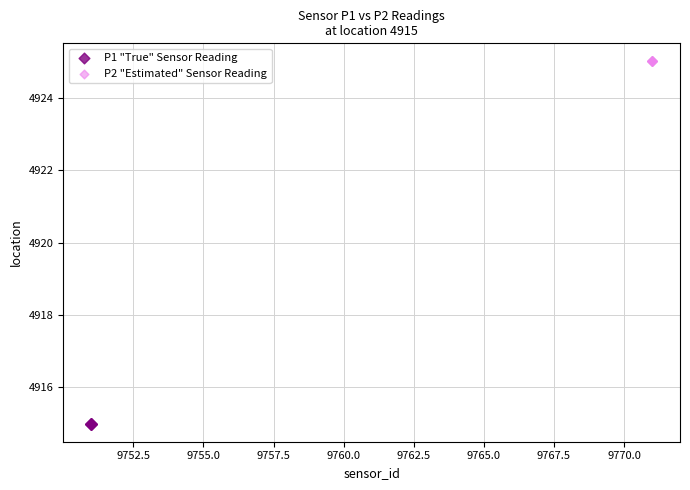

Which series reaches the maximum Y coordinate?

P2 "Estimated" Sensor Reading